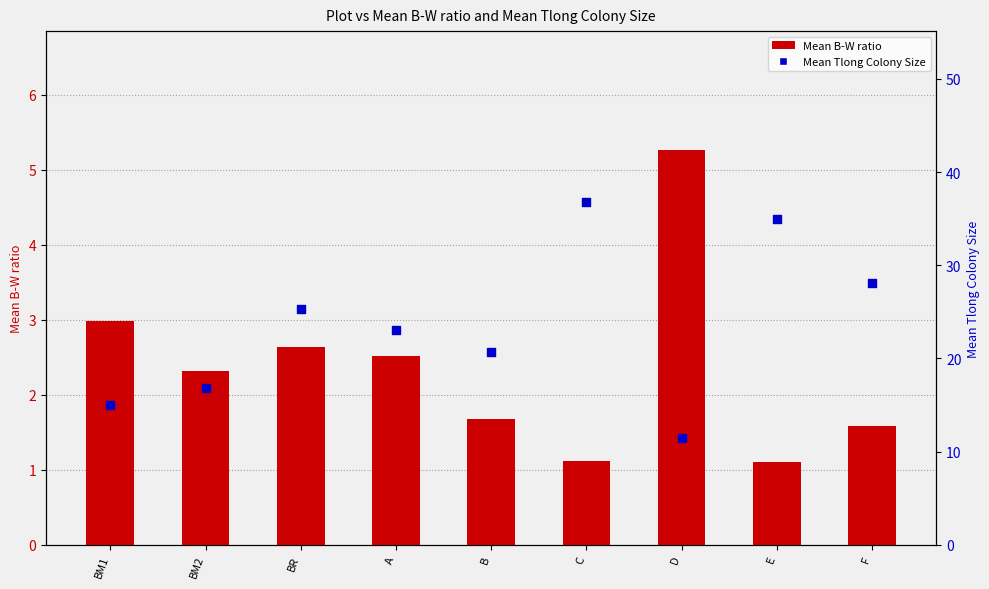

Which series has the largest total across all categories?

Mean Tlong Colony Size